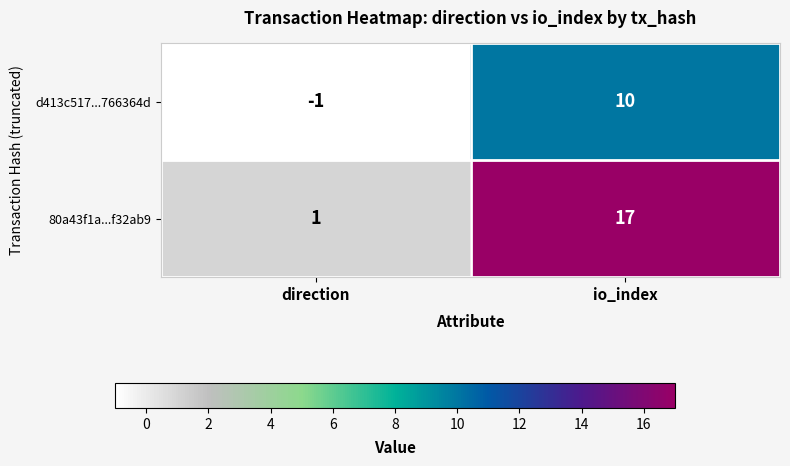

Which category has the lowest value across all series?

direction